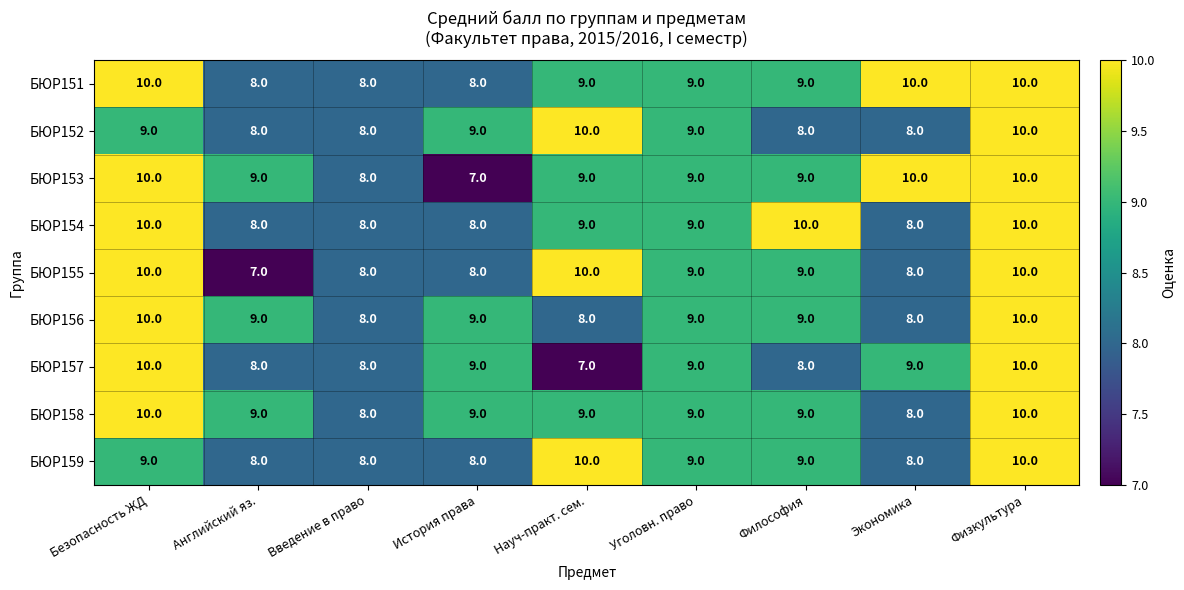

What is the sum of all БЮР152 values?

79